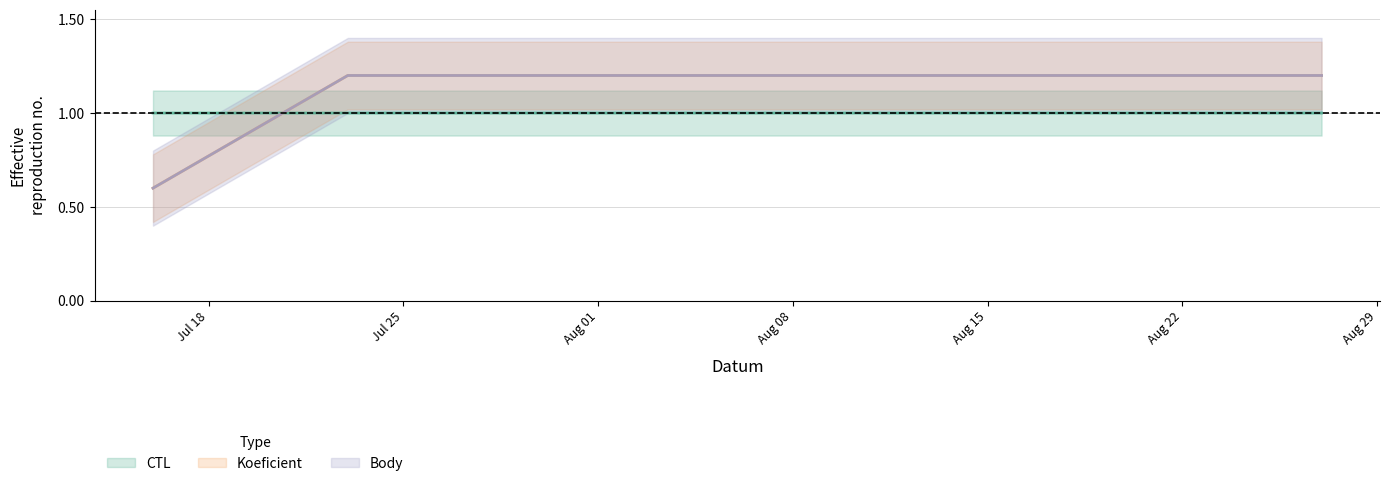

What are all the series names shown in the legend?

CTL, Koeficient, Body